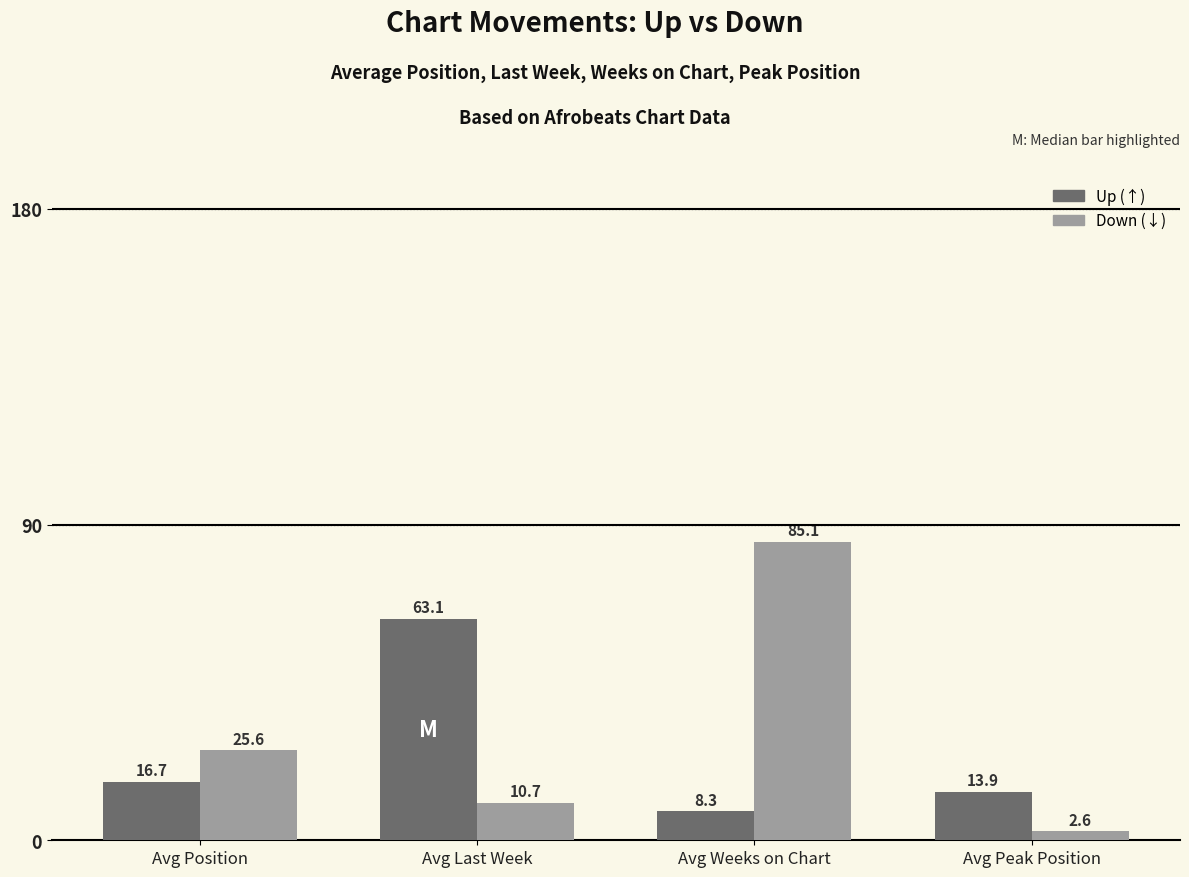

What is the spread (max minus min) of values at Avg Weeks on Chart?

76.8